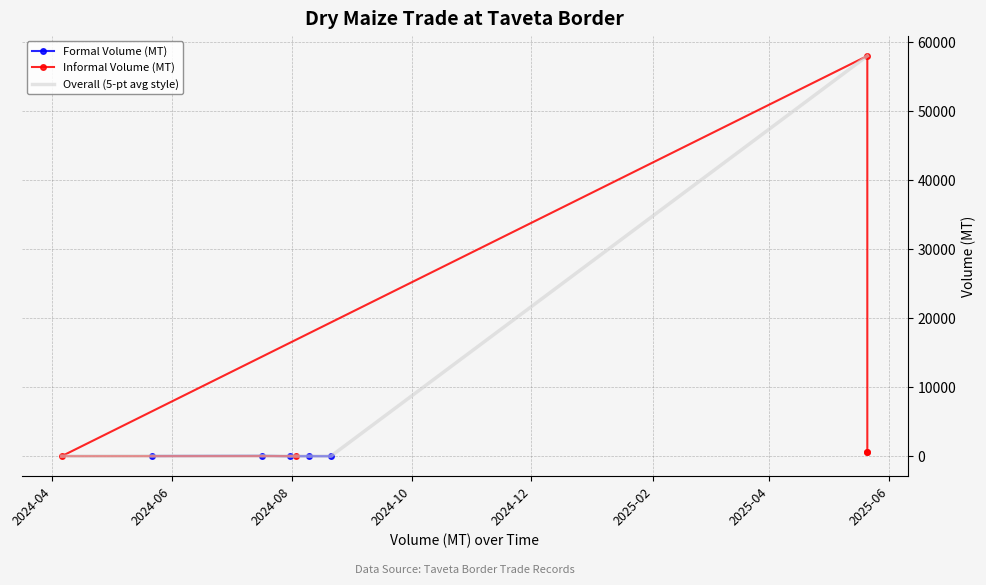

How many data points in Formal Volume (MT) are less than 10?

2